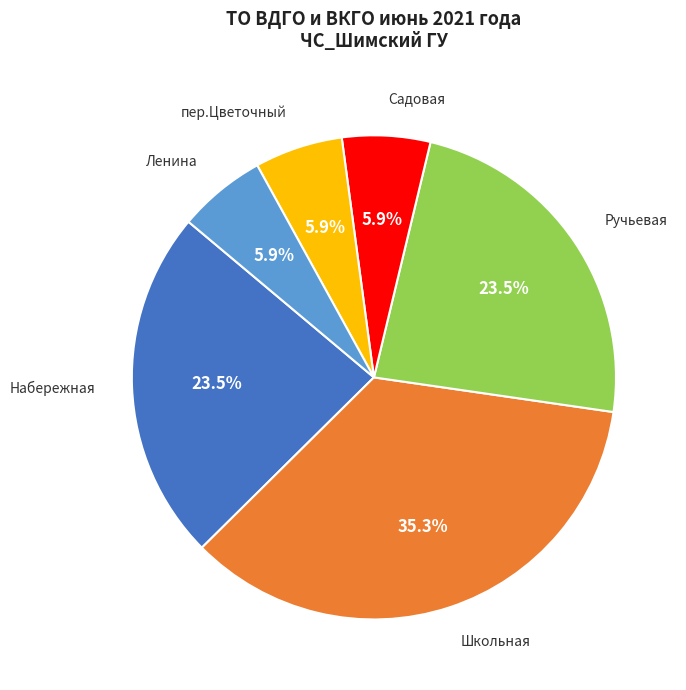

Which category has the biggest portion of the pie?

Школьная